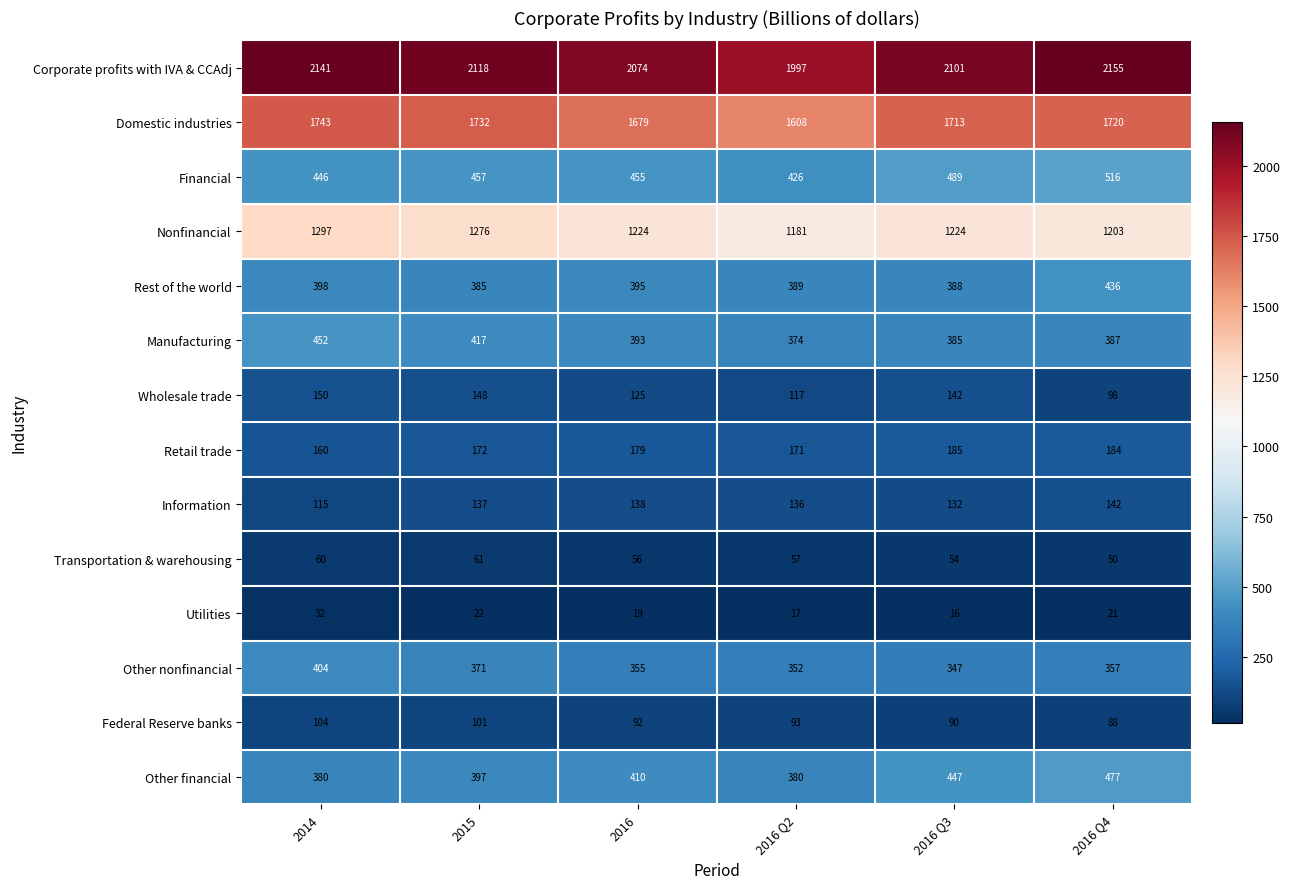

What is the smallest value displayed?

16